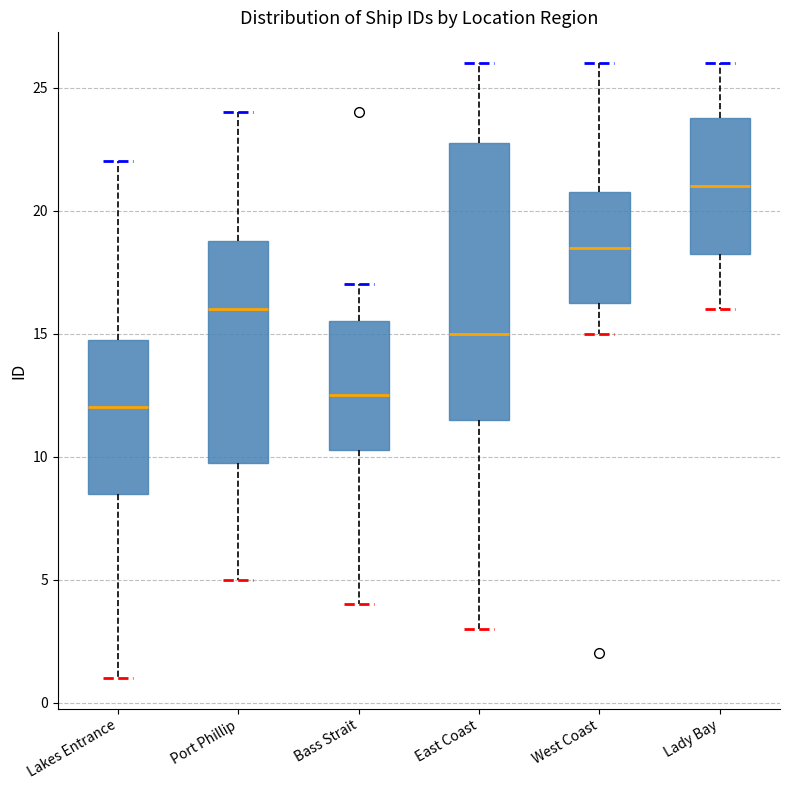

Which box's median line is the highest?

Lady Bay